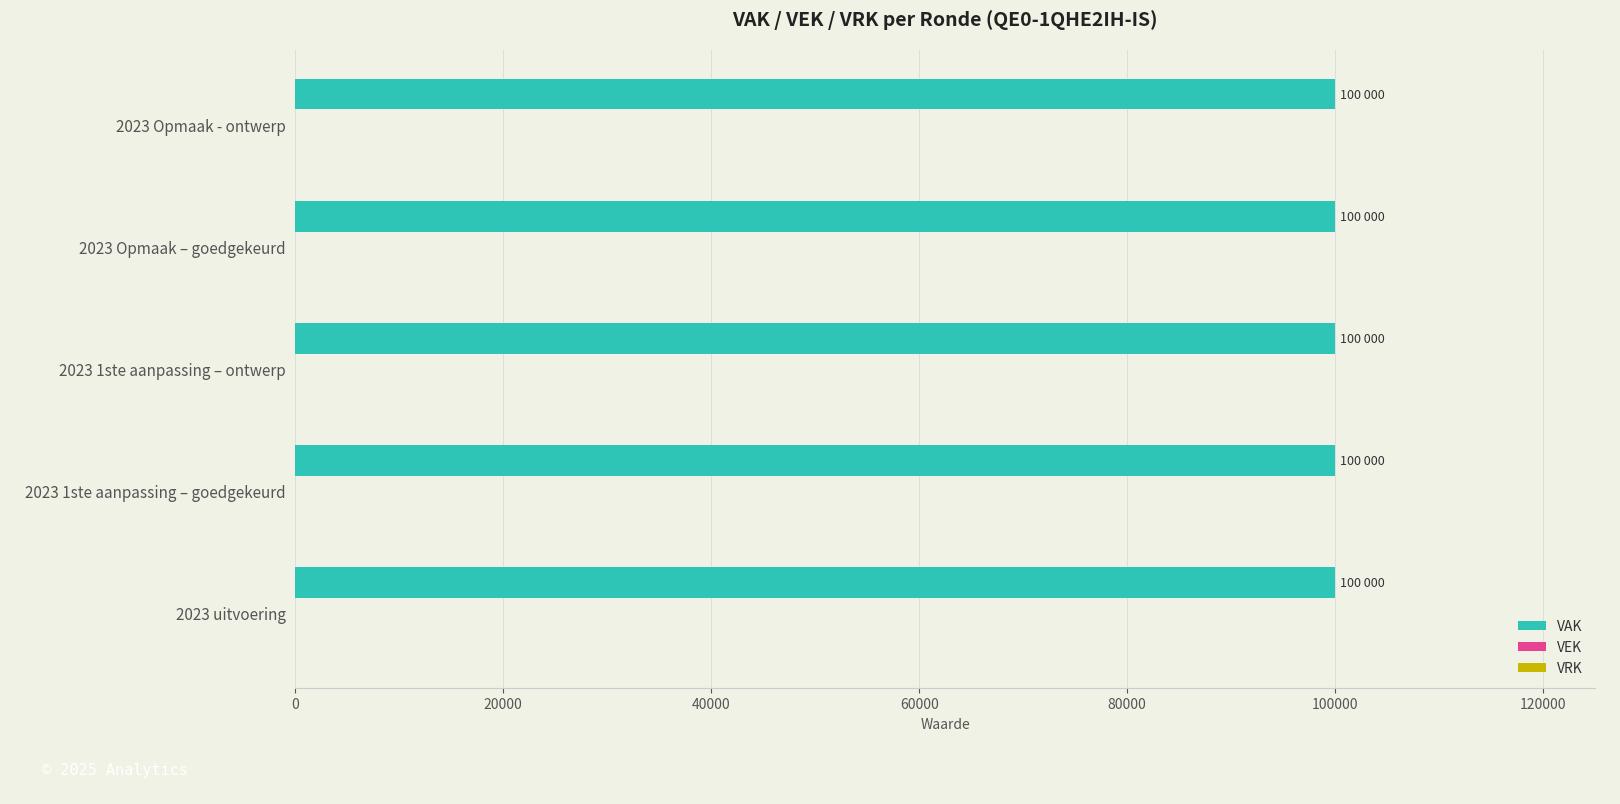

Between 2023 1ste aanpassing – goedgekeurd and 2023 Opmaak - ontwerp, which series saw the biggest shift?

VAK